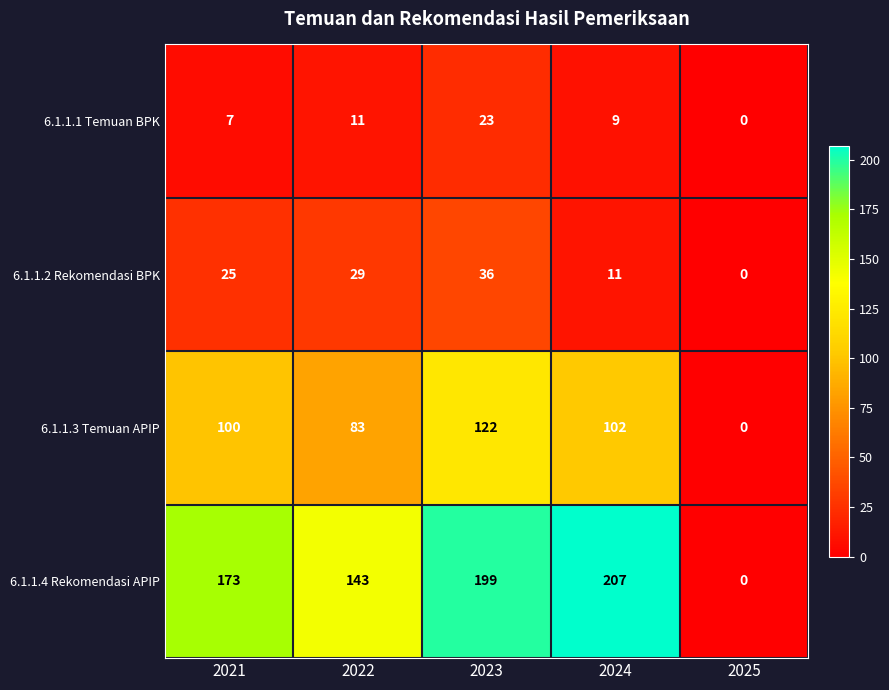

Which series changed the most between 2022 and 2024?

6.1.1.4 Rekomendasi APIP